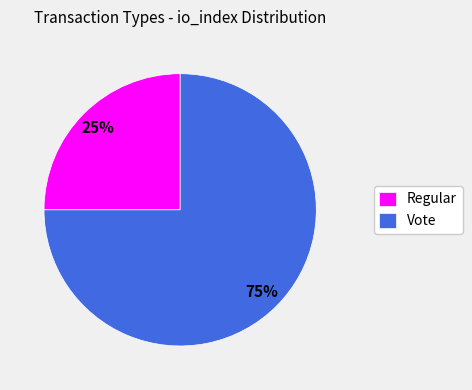

How many segments does this pie chart have?

2